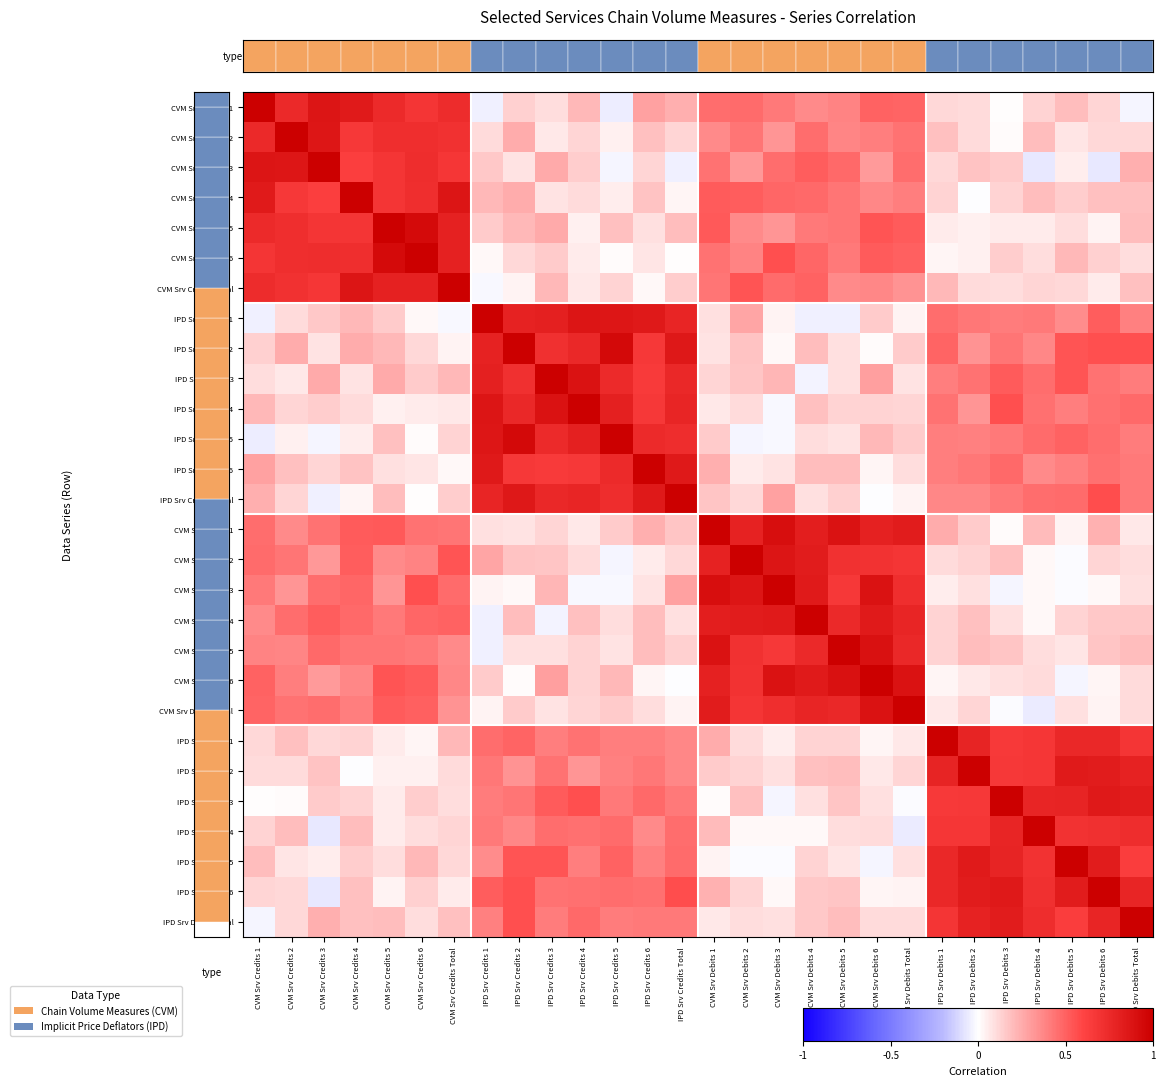

At how many categories does at least one series exceed 0?

28